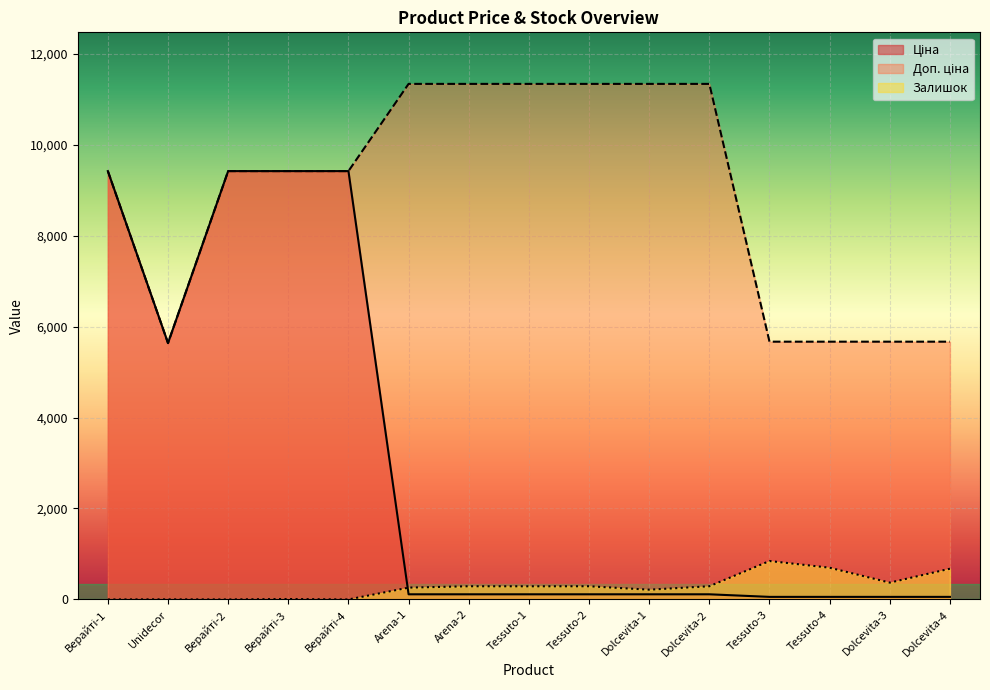

What is the sum of the Ціна values at Dolcevita-2 and Верайті-3?

9530.2